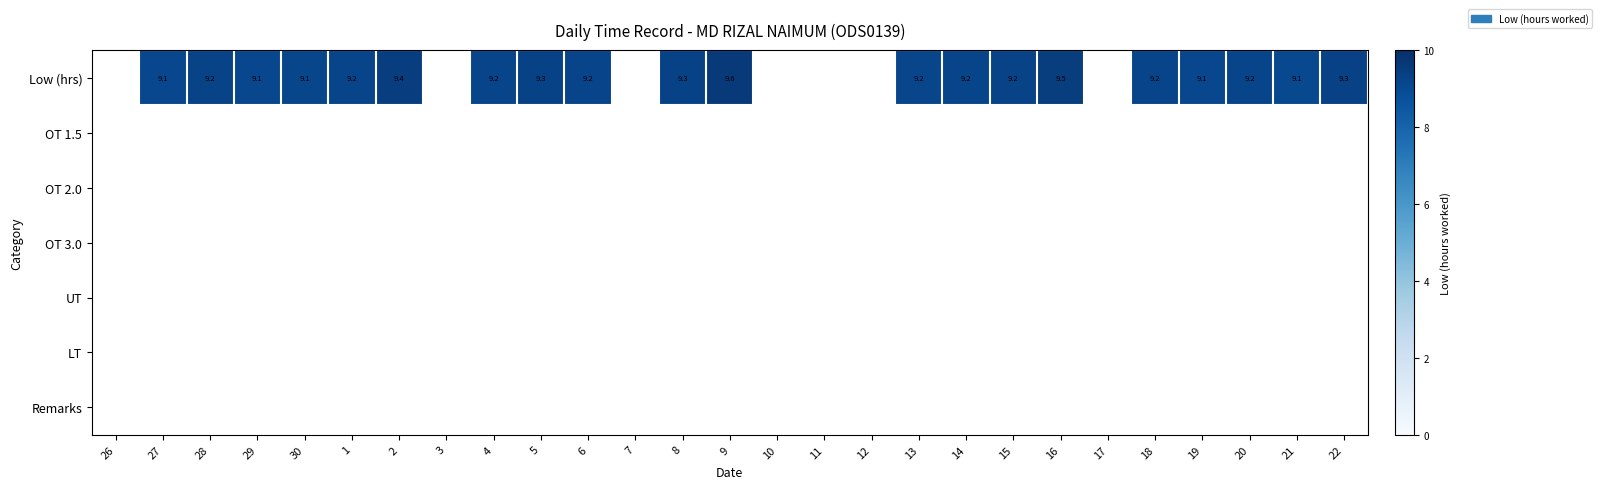

Is it true that Low (hrs) equals 9.2 at 20?

True